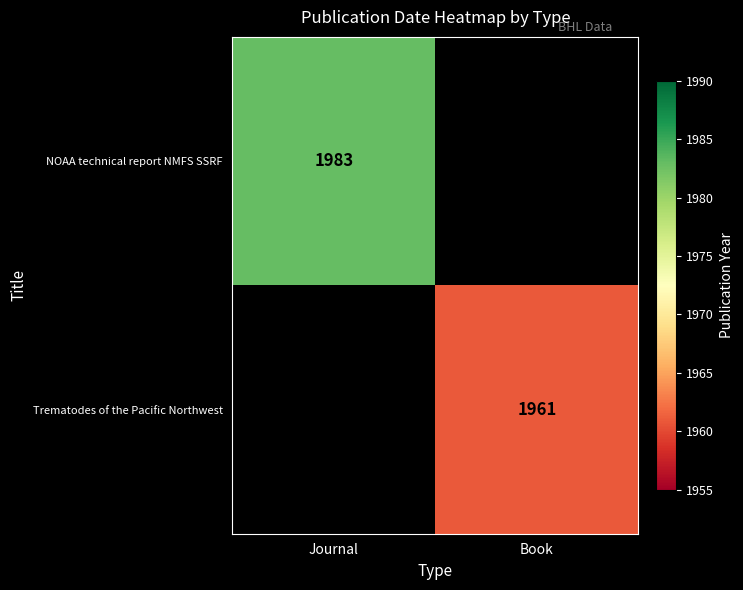

Is it true that Trematodes of the Pacific Northwest equals 1961 at Book?

True